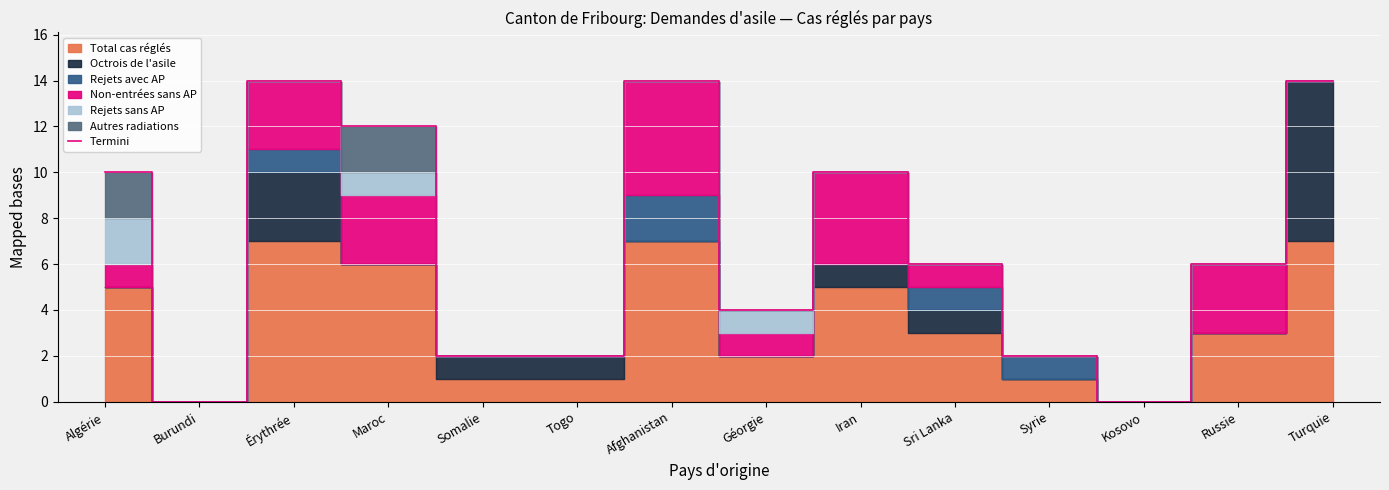

At which category does the data reach its first local valley?

Burundi